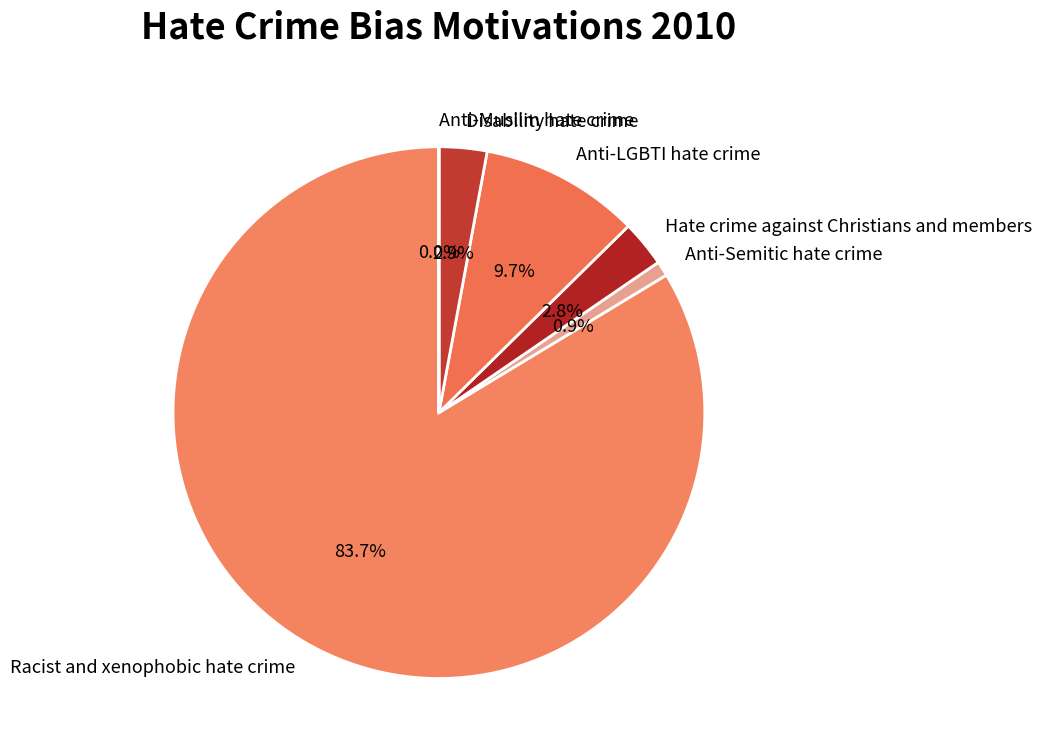

What is the largest slice in the pie chart?

Racist and xenophobic hate crime